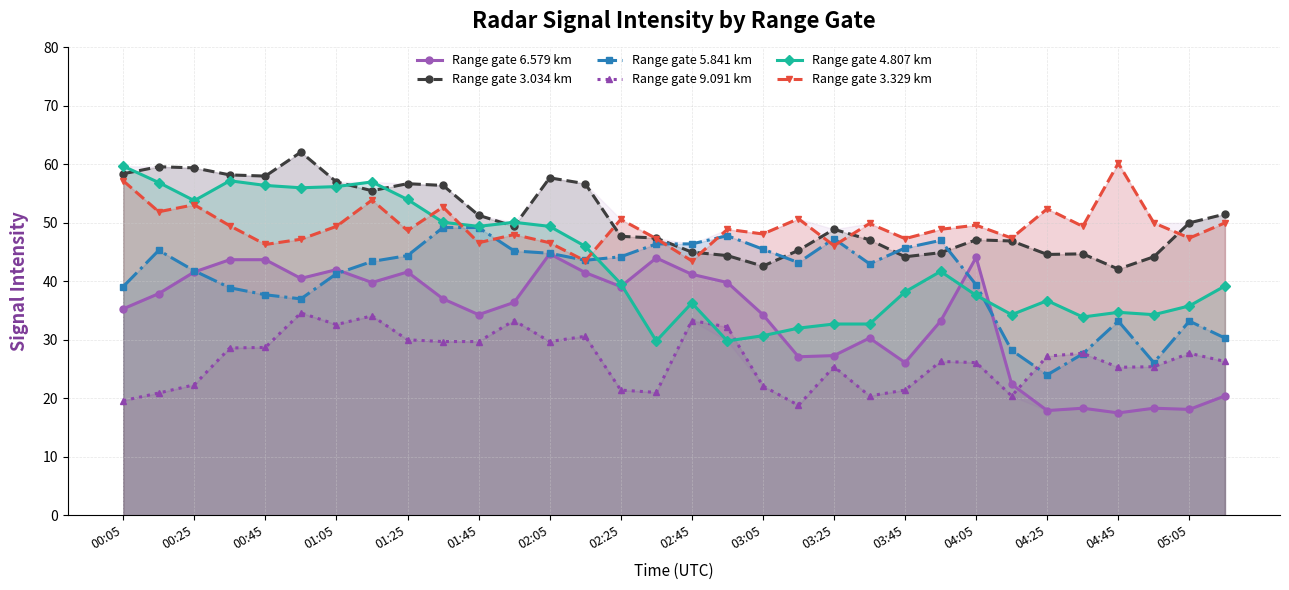

How many lines are shown in the chart?

6